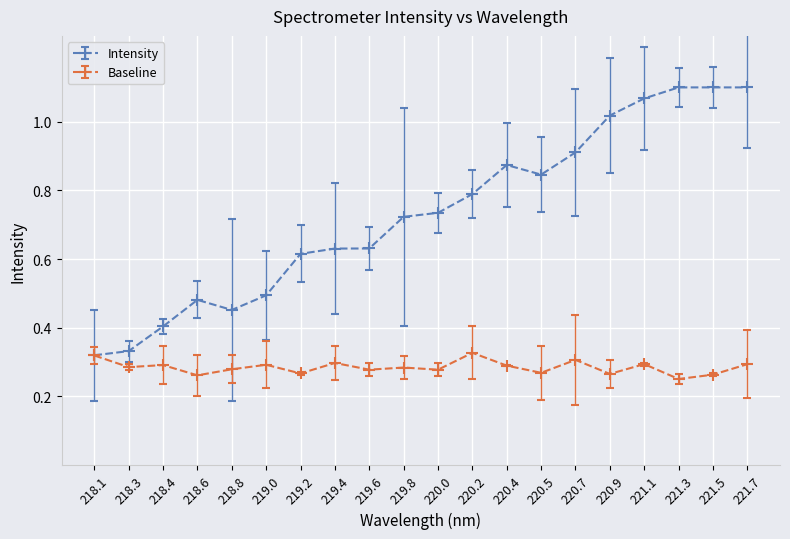

What is the label of the 5th point from the left?

218.8